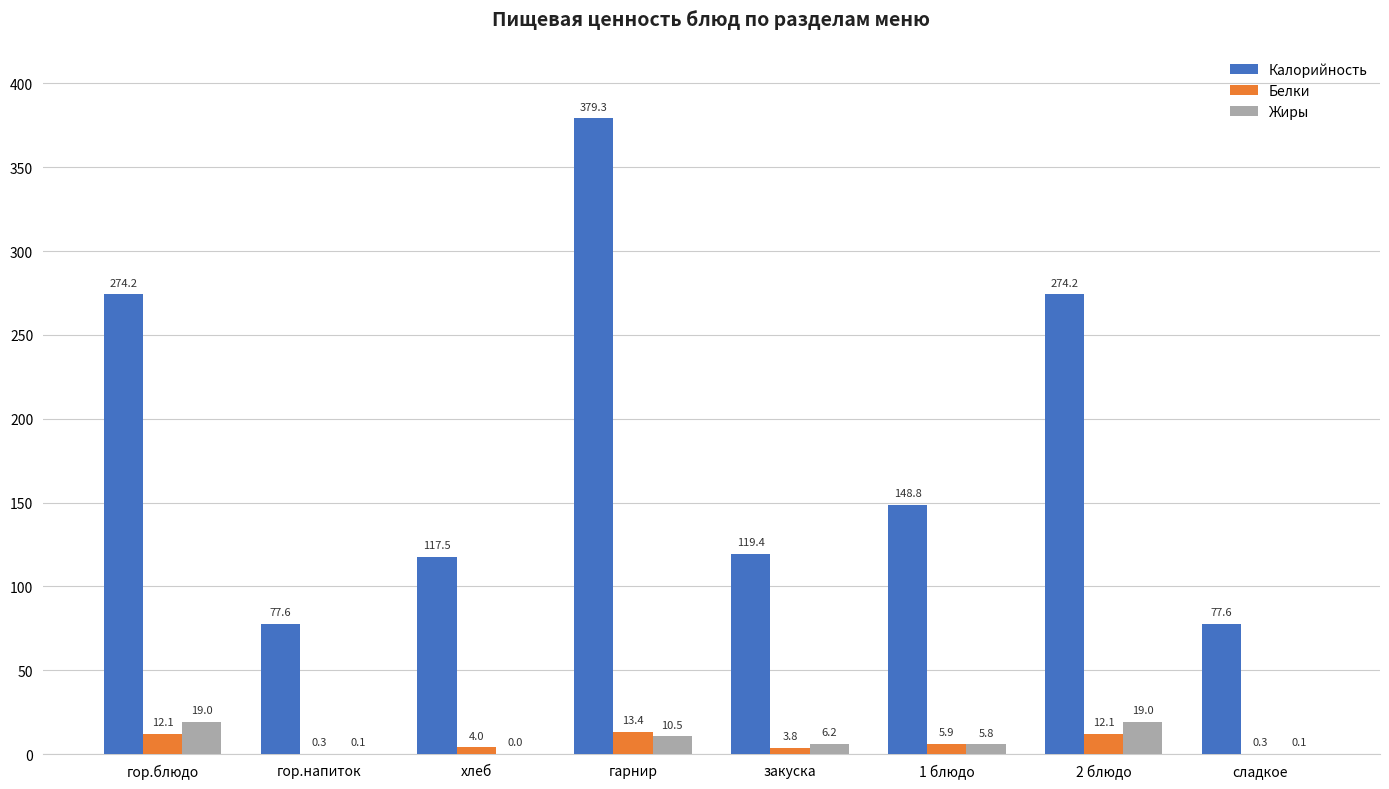

Which category has the highest value across all series?

гарнир